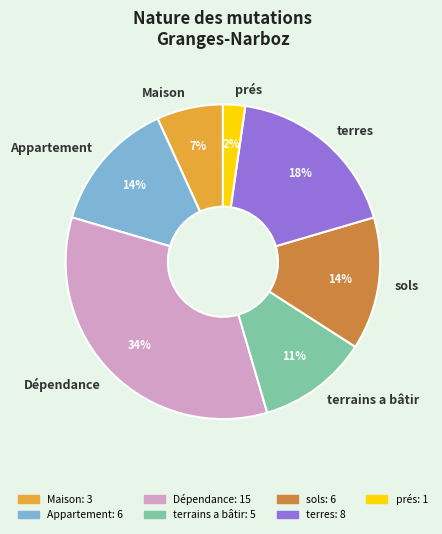

Which category has the smallest portion of the pie?

prés